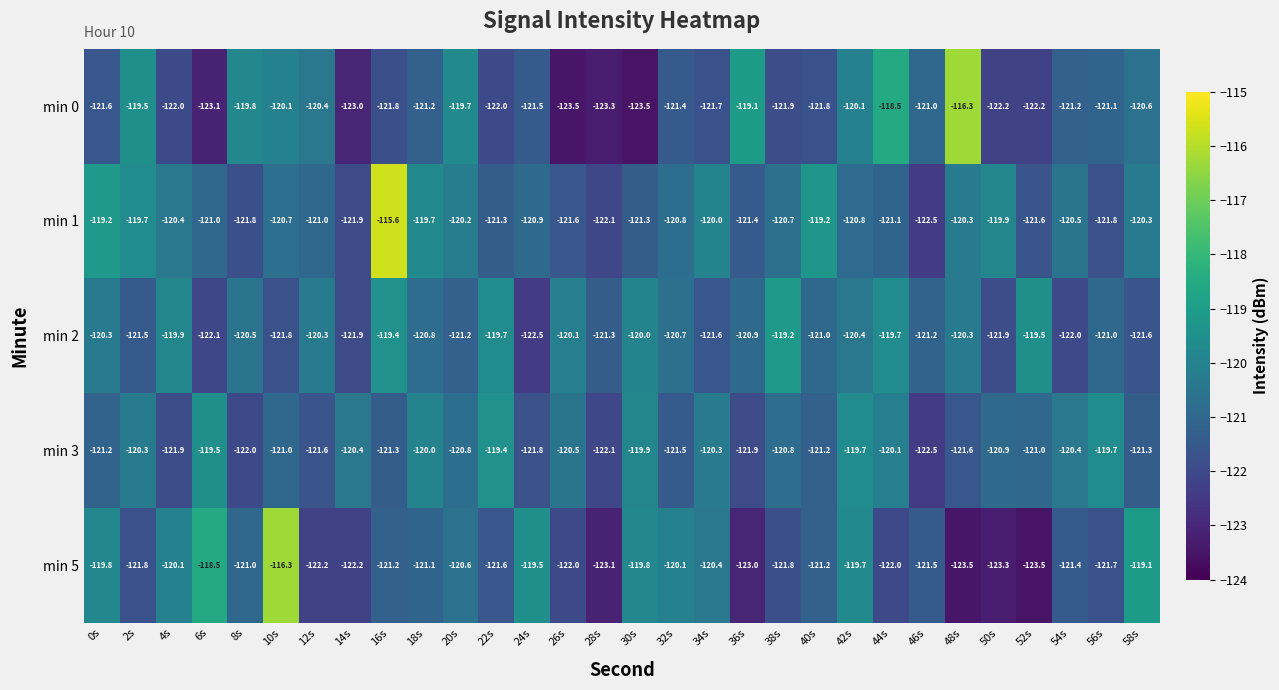

At how many categories does at least one series exceed -116?

1